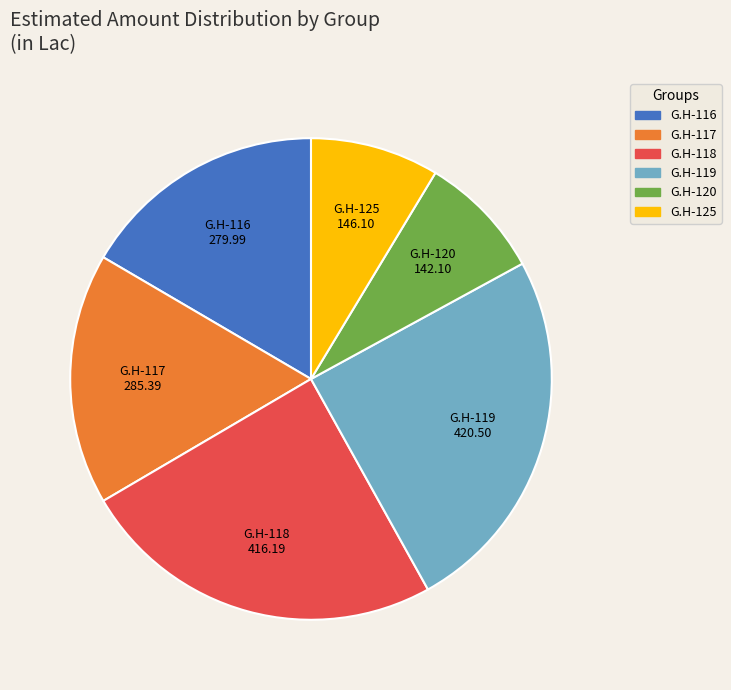

Approximately how many times larger is the value at G.H-120 compared to G.H-119?

0.3